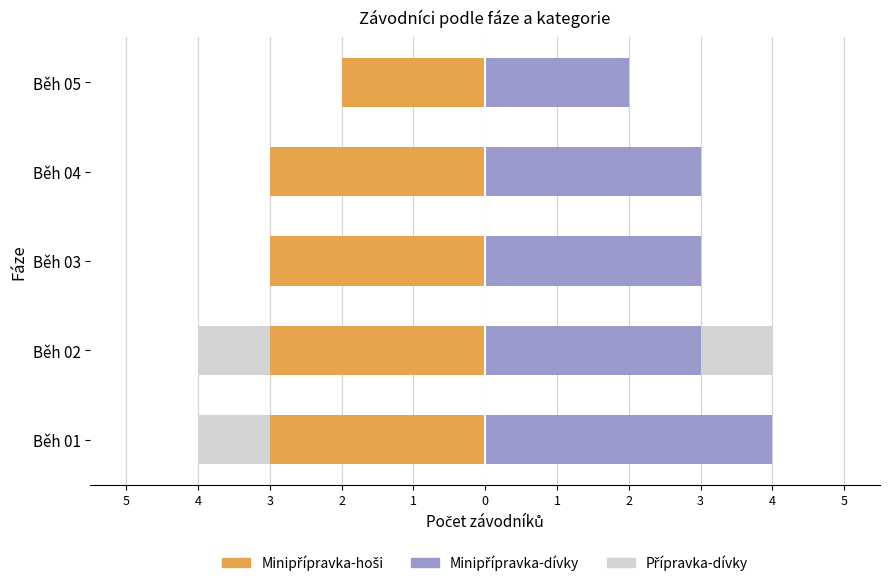

What is the sum of the Minipřípravka-dívky values at Běh 02 and Běh 01?

7